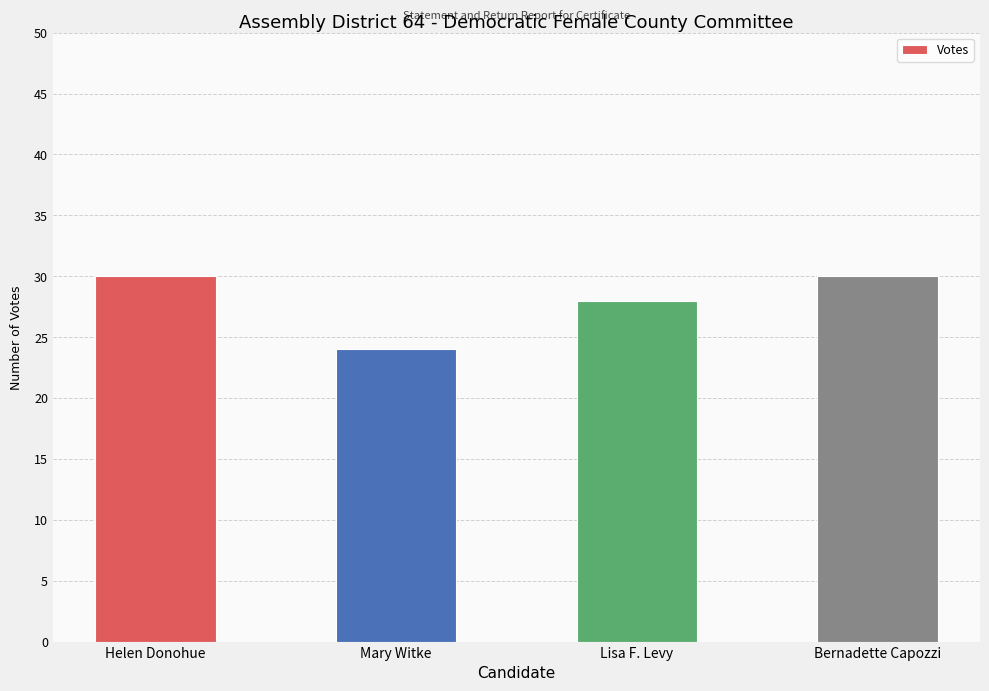

What is the minimum value shown in the chart?

24